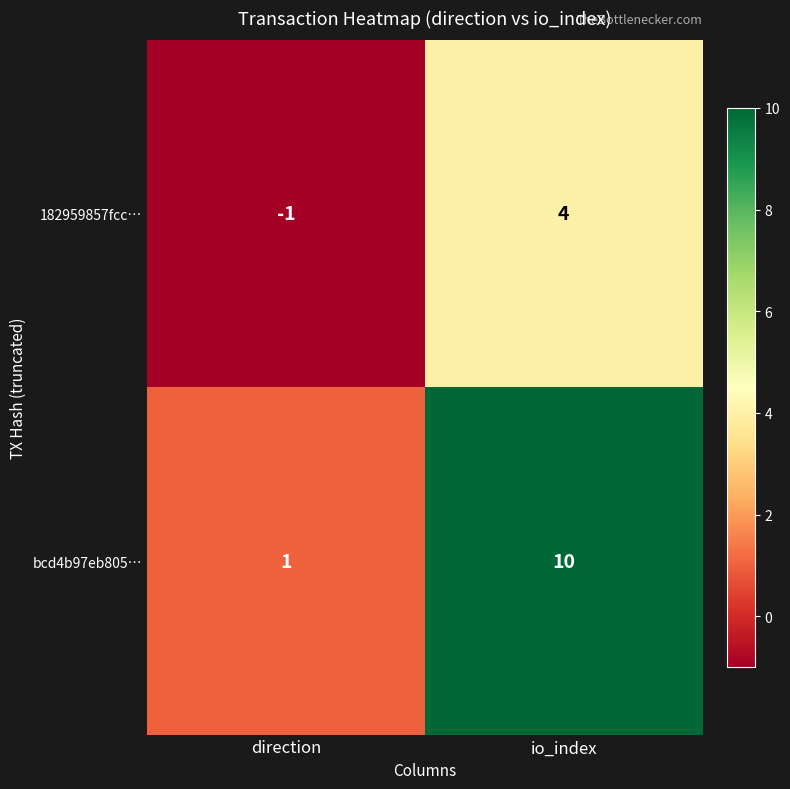

The bcd4b97eb805… series shows 1 at direction. True or false?

True